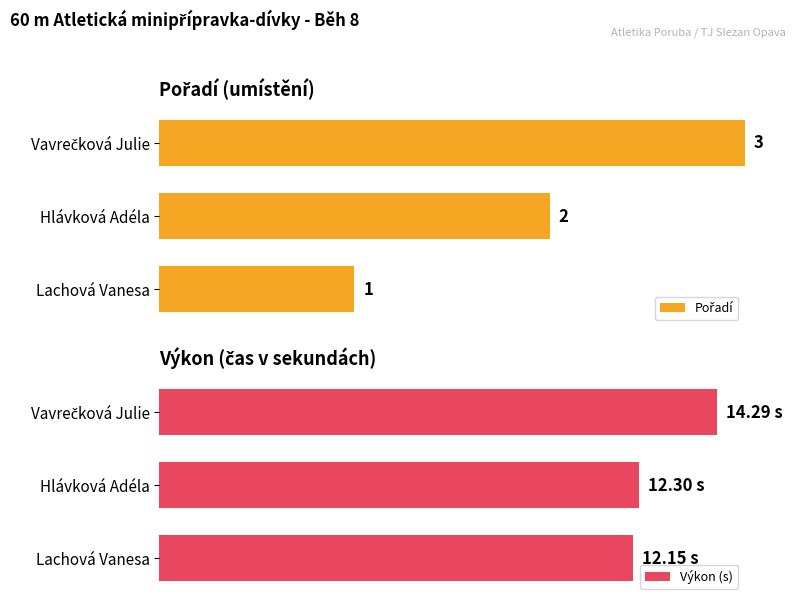

Is the value of Pořadí at Hlávková Adéla greater than the value of Výkon (s) at Vavrečková Julie?

No